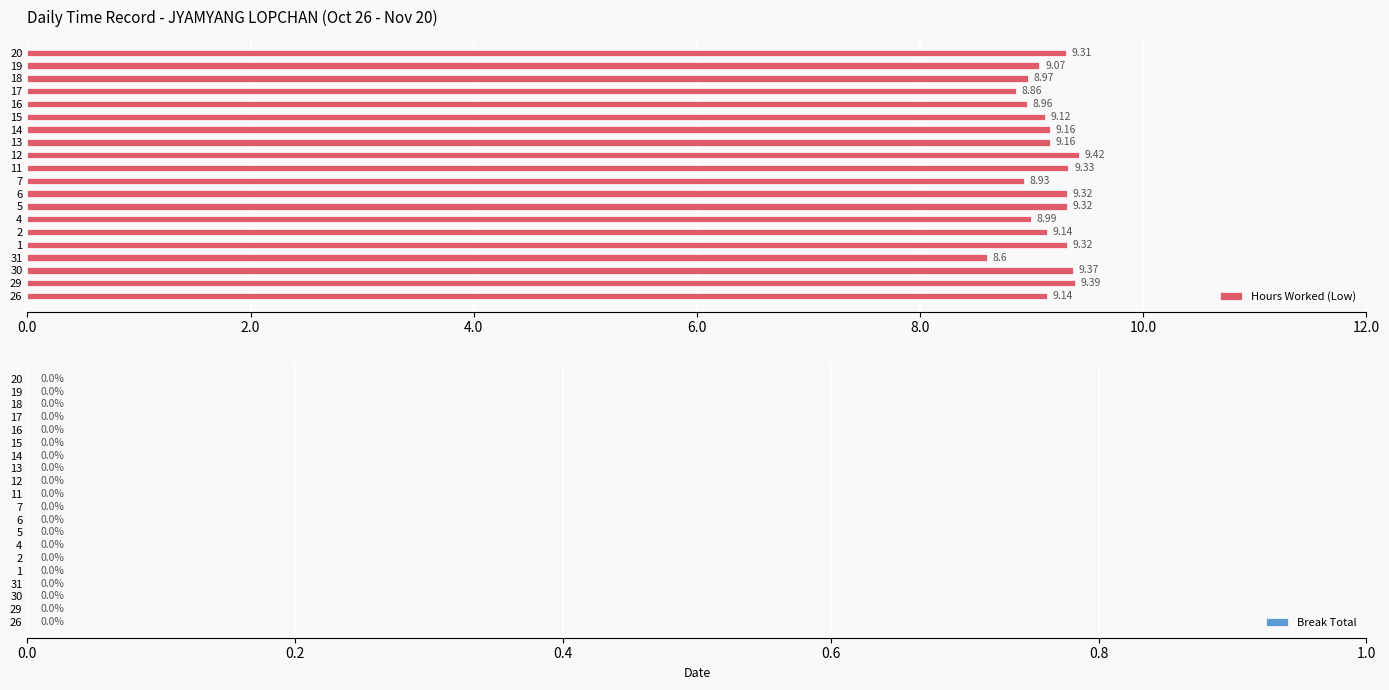

What is the sum of all values?

182.9